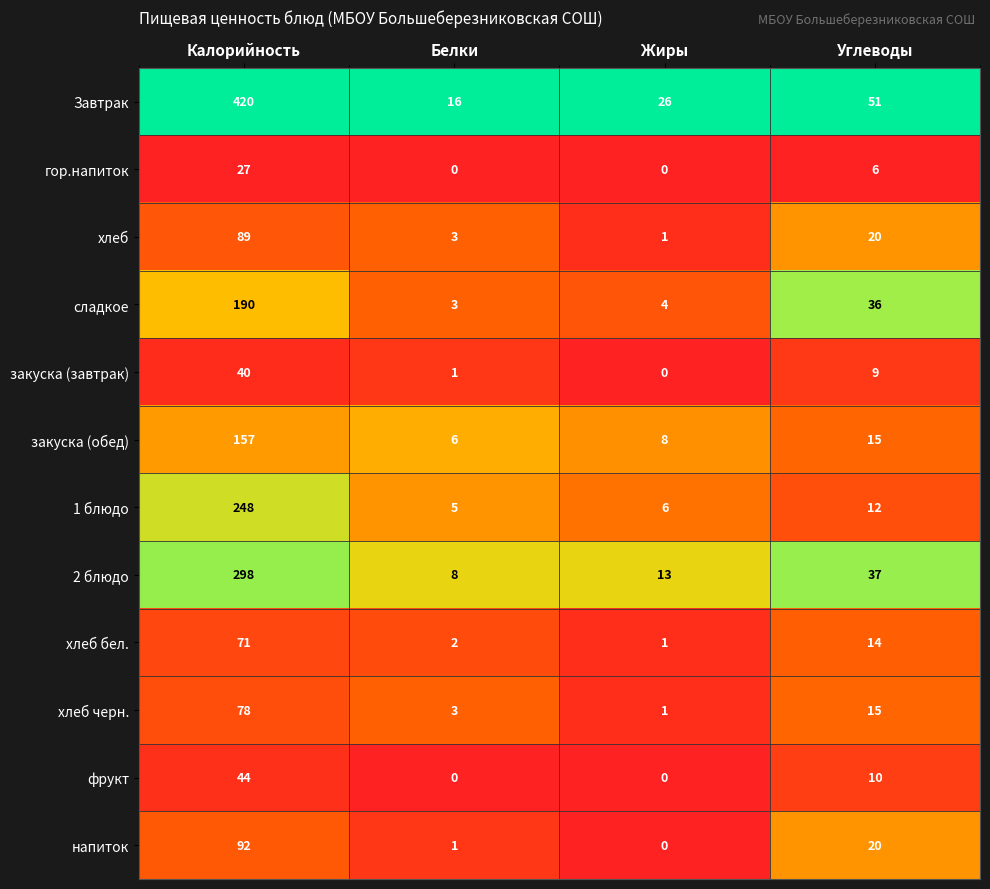

What is the approximate value of закуска (завтрак) at Калорийность?

40